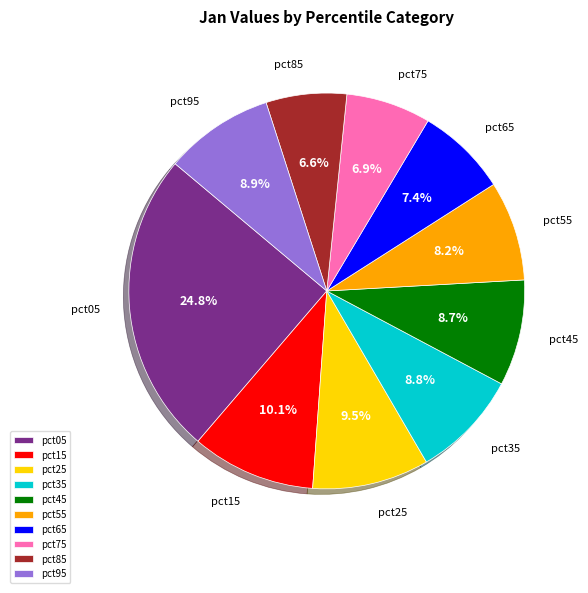

To the nearest percent, what is the difference between the largest and smallest slice percentages?

18%